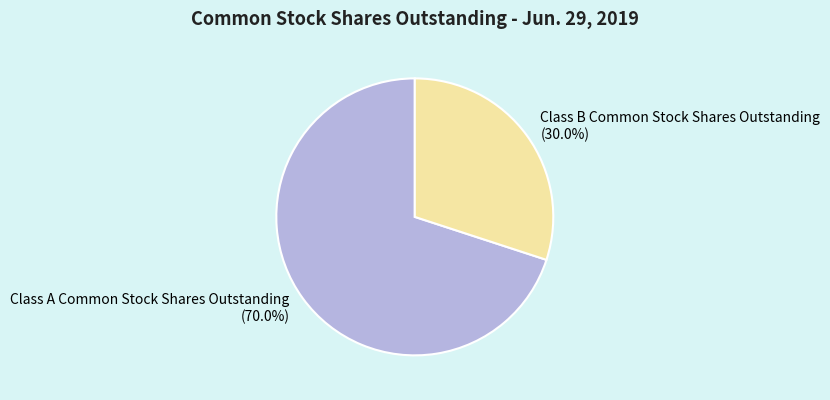

The Class A Common Stock Shares Outstanding slice represents 79% of the pie. True or false?

False